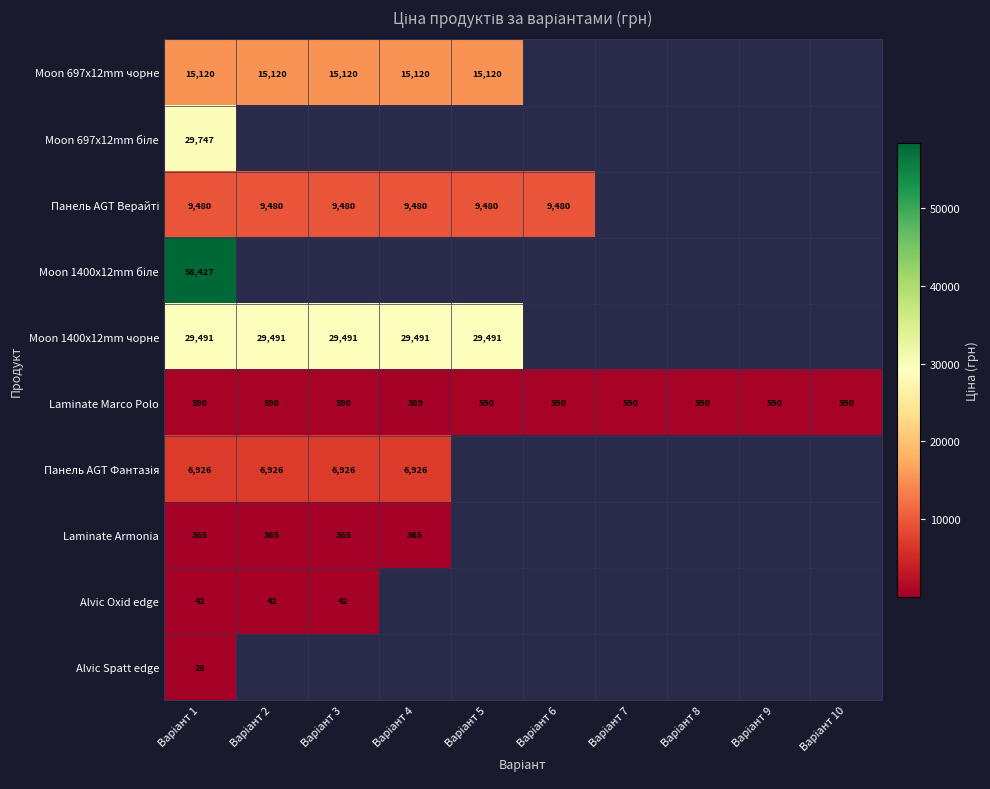

What is the average value of the Laminate Marco Polo series?

570